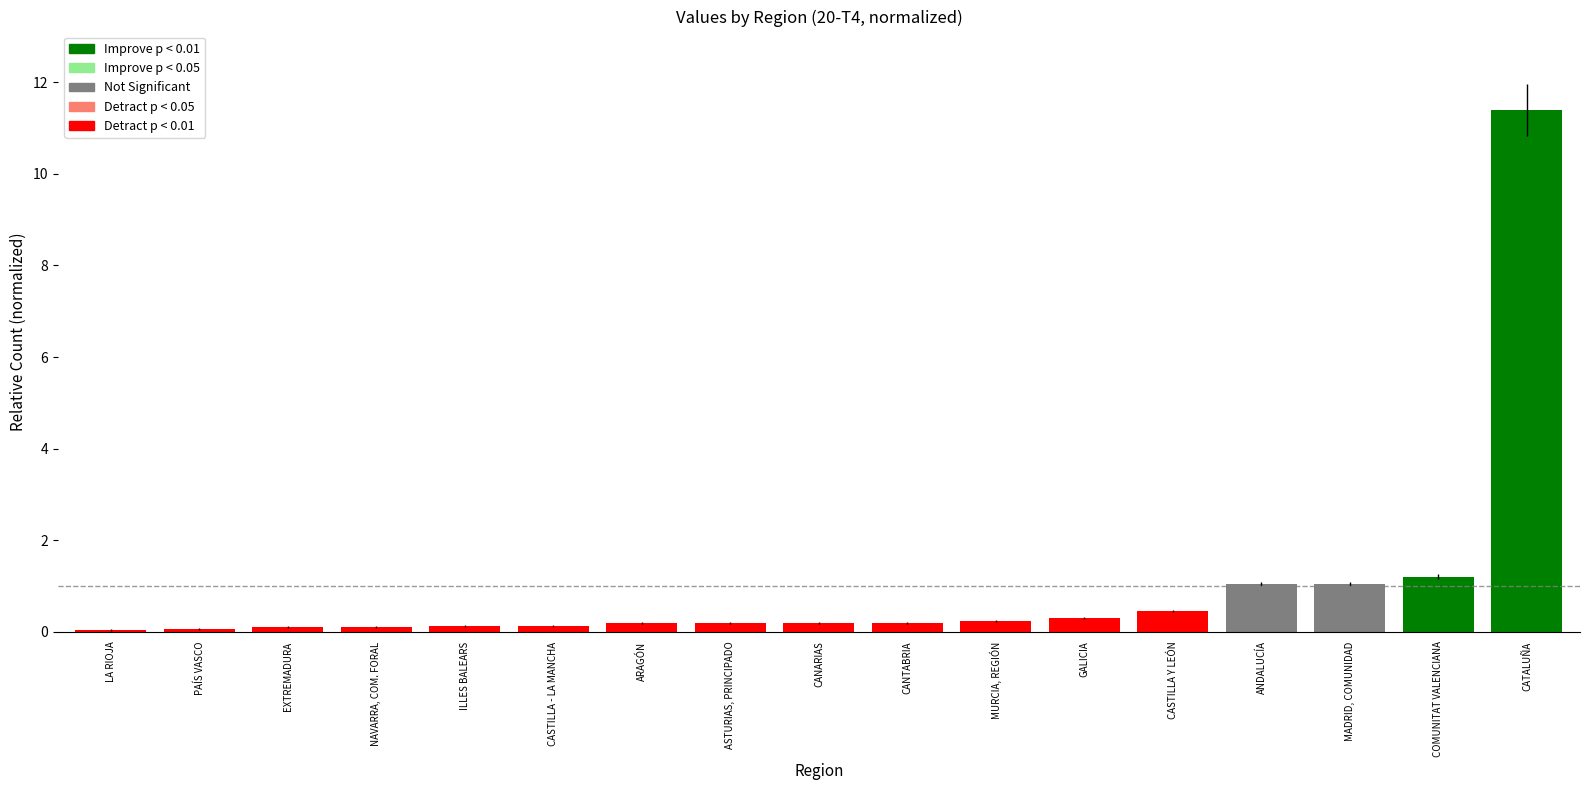

The chart shows a value of 0.4 at COMUNITAT VALENCIANA. True or false?

False